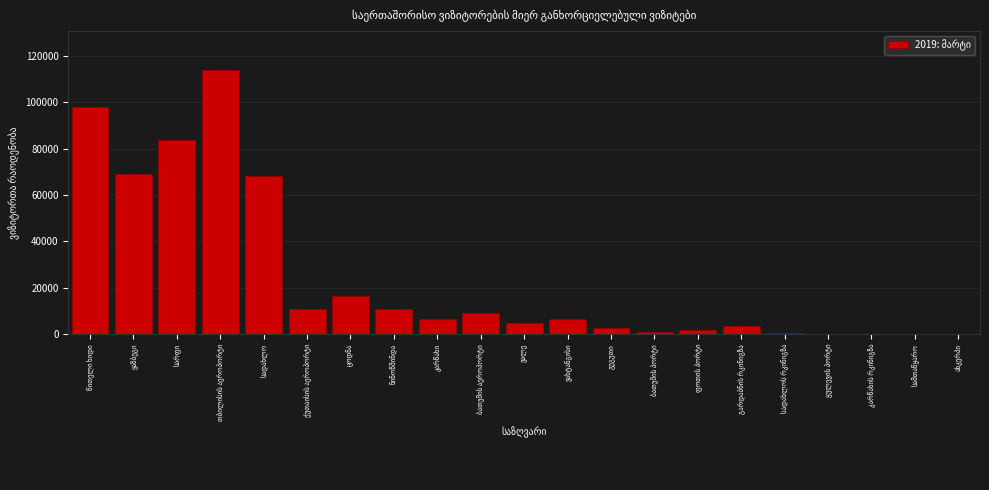

What is the sum of all values?

507064